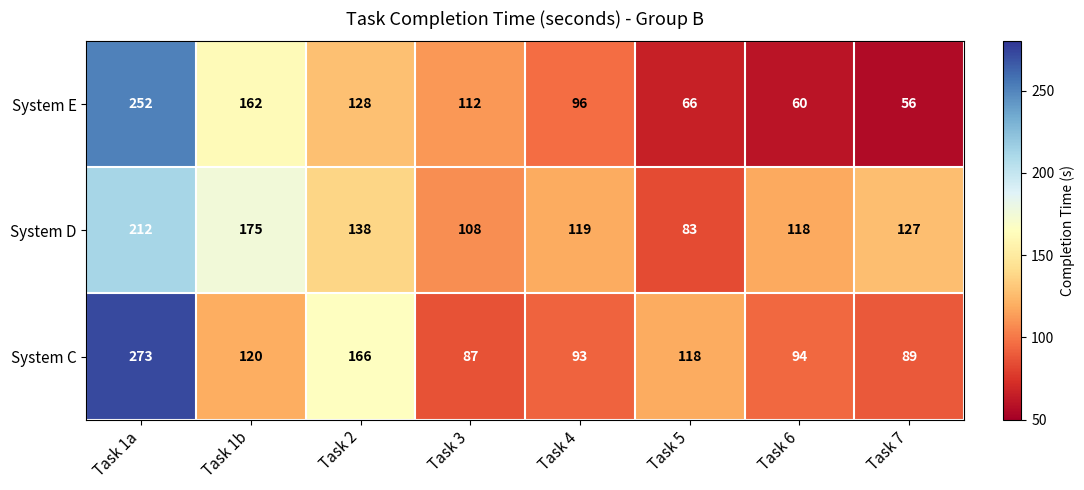

What is the difference between the maximum and minimum values in the System C series?

186